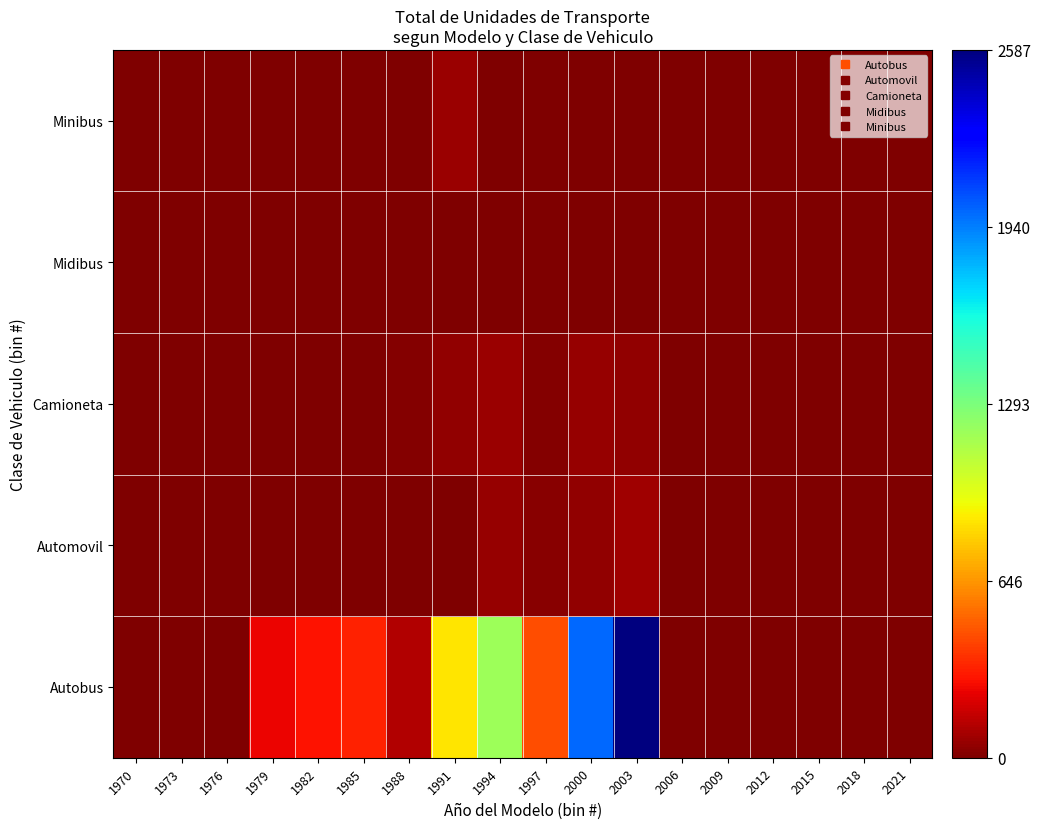

Between 1988 and 2000, which is larger?

2000